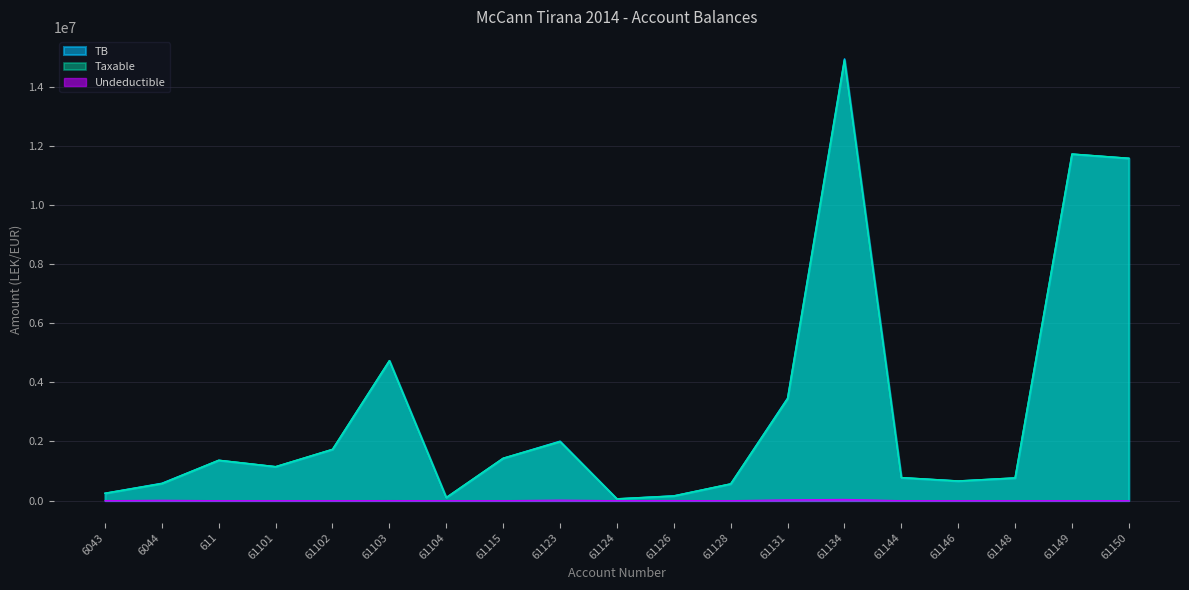

Reading left to right, what are all the values shown in this chart?

TB: 6043=250227.1	6044=588118.9	611=1366068.5	61101=1149043.7	61102=1735151.5	61103=4735066.9	61104=105900.0	61115=1434003.2	61123=2010362.2	61124=61813.2	61126=163090.0	61128=567460.5	61131=3465988.5	61134=14931158.8	61144=779642.1	61146=666085.5	61148=769080.9	61149=11717876.6	61150=11574631.1
Taxable: 6043=250227.1	6044=575296.9	611=1366068.5	61101=1149043.7	61102=1735151.5	61103=4731146.9	61104=105900.0	61115=1433753.2	61123=1991862.2	61124=61813.2	61126=157990.0	61128=567460.5	61131=3437988.5	61134=14887859.8	61144=779642.1	61146=666085.5	61148=769080.9	61149=11717876.6	61150=11574631.1
Undeductible: 6043=0.0	6044=12822.0	611=0.0	61101=0.0	61102=0.0	61103=3920.0	61104=0.0	61115=250.0	61123=18500.0	61124=0.0	61126=5100.0	61128=0.0	61131=28000.0	61134=43299.0	61144=0.0	61146=0.0	61148=0.0	61149=0.0	61150=0.0